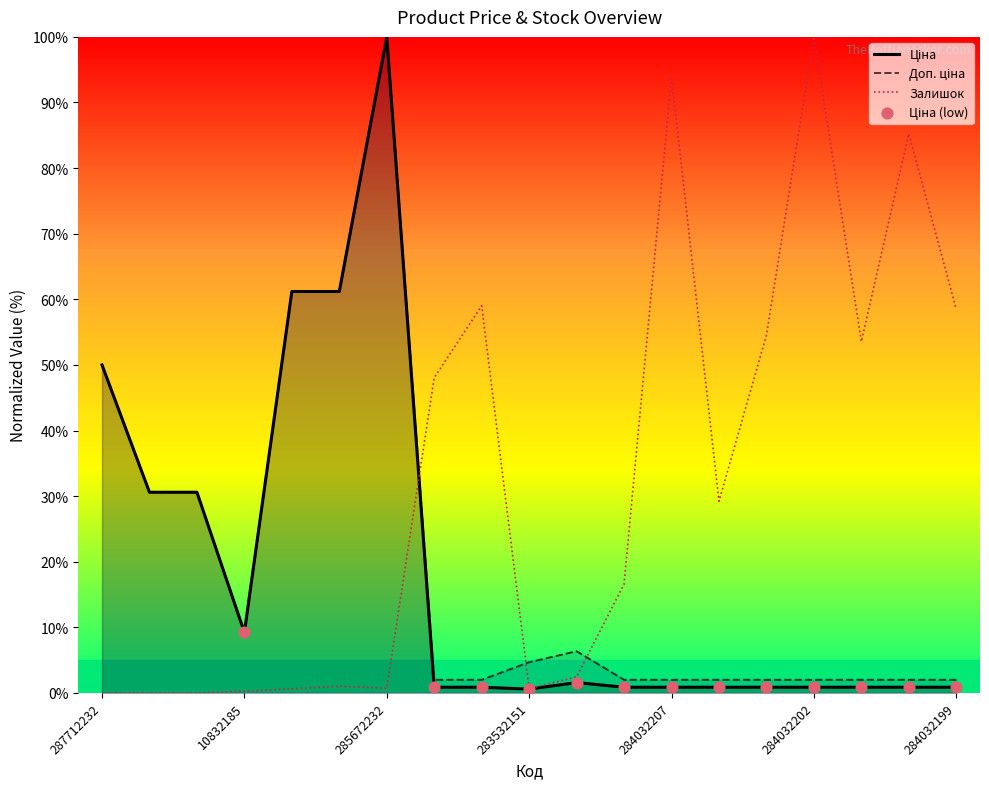

Which series contains the lowest Y value?

Залишок